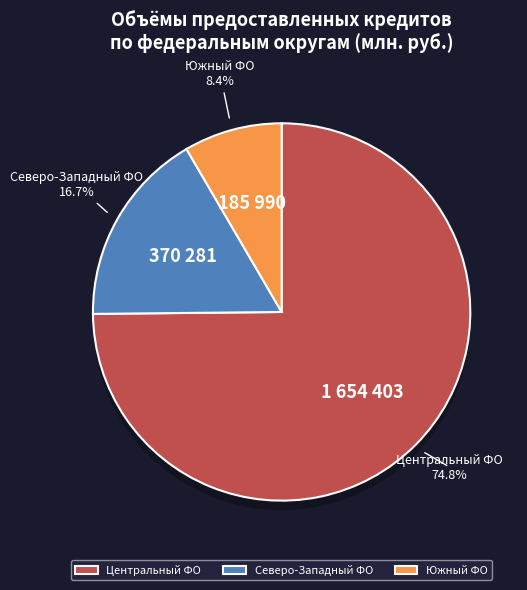

The ЦЕНТРАЛЬНЫЙ ФЕДЕРАЛЬНЫЙ ОКРУГ slice represents 38% of the pie. True or false?

False